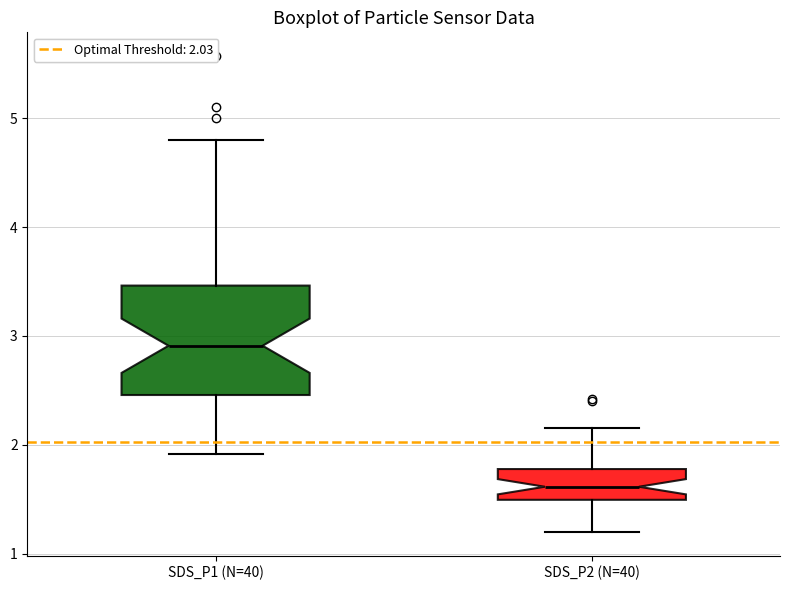

Which box has the lowest median line?

SDS_P2 (N=40)